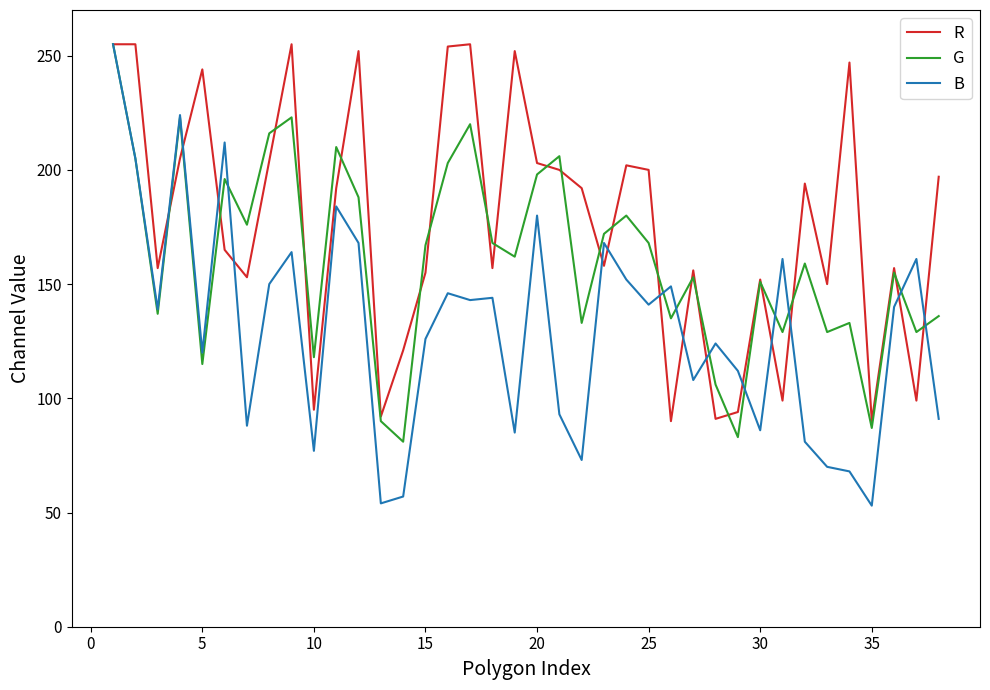

Which series has the widest spread of values?

B